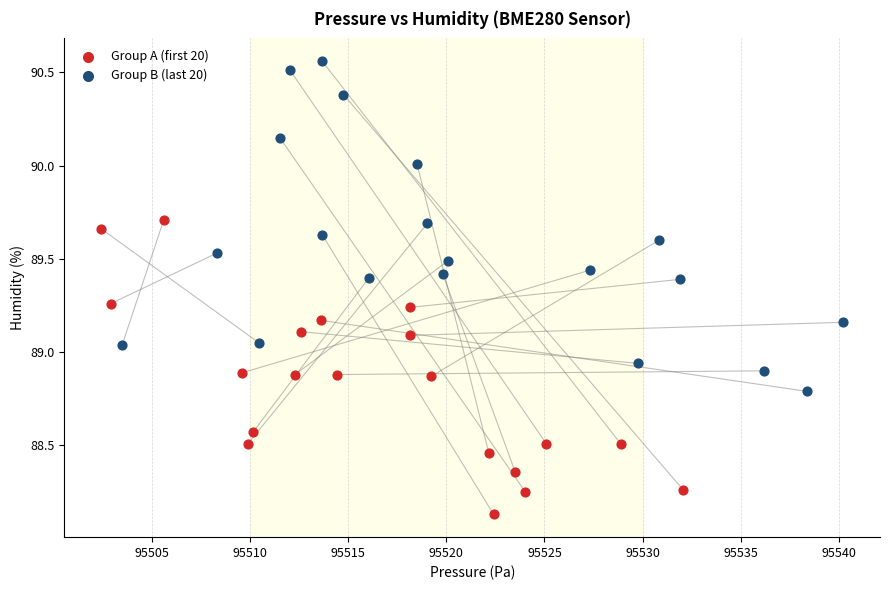

Which series contains the highest Y value?

Group B (last 20)